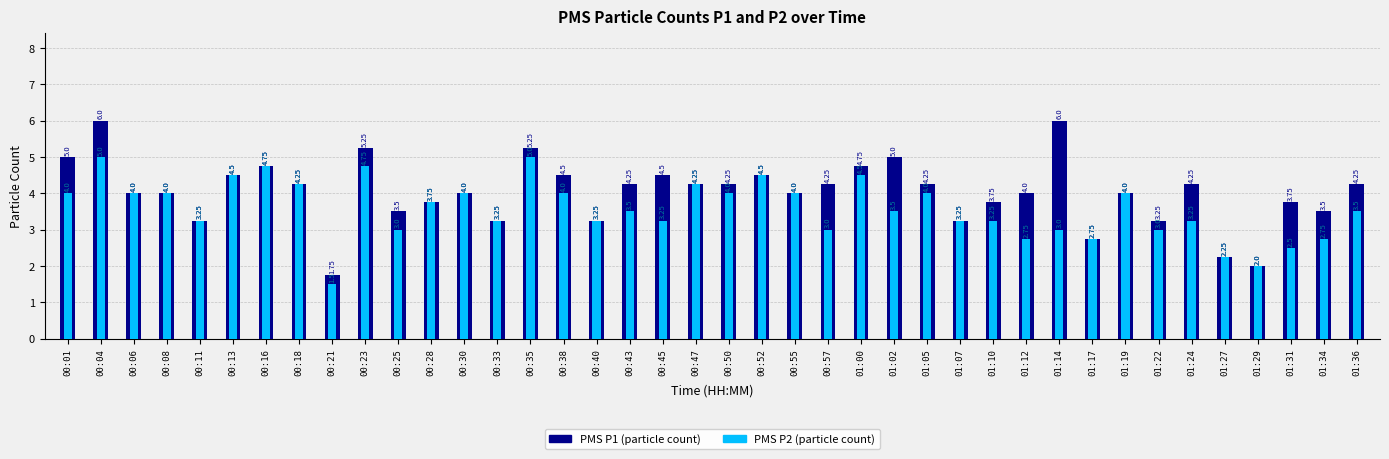

The PMS P2 (particle count) series shows 2.5 at 01:31. True or false?

True